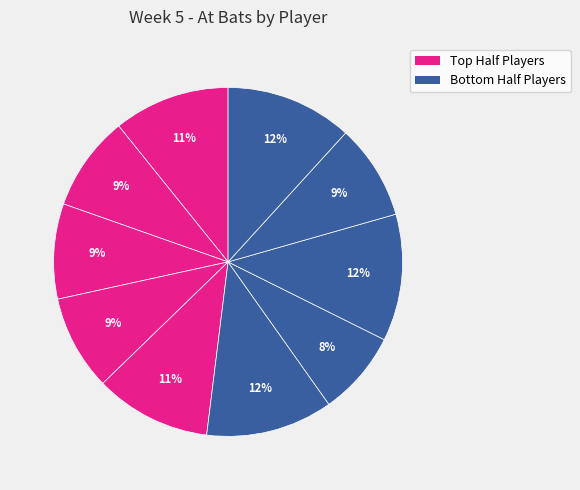

To the nearest percent, what is the average slice percentage?

10%